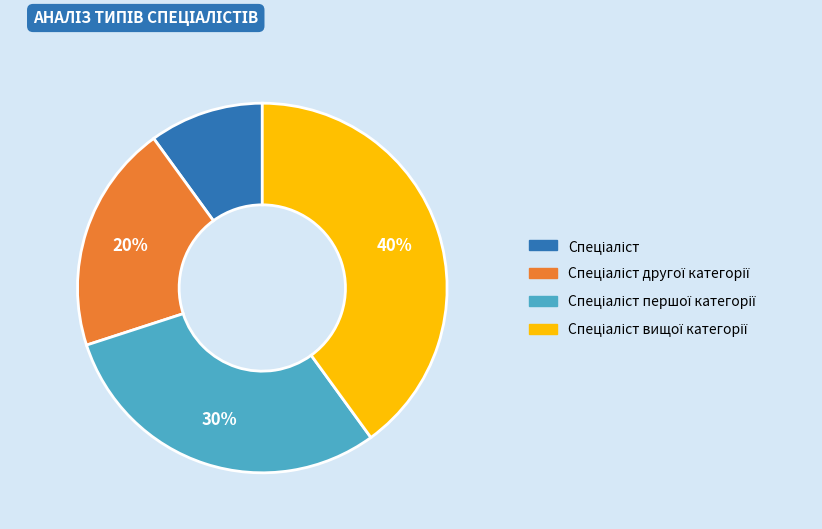

Is there any slice that represents more than half of the pie?

No